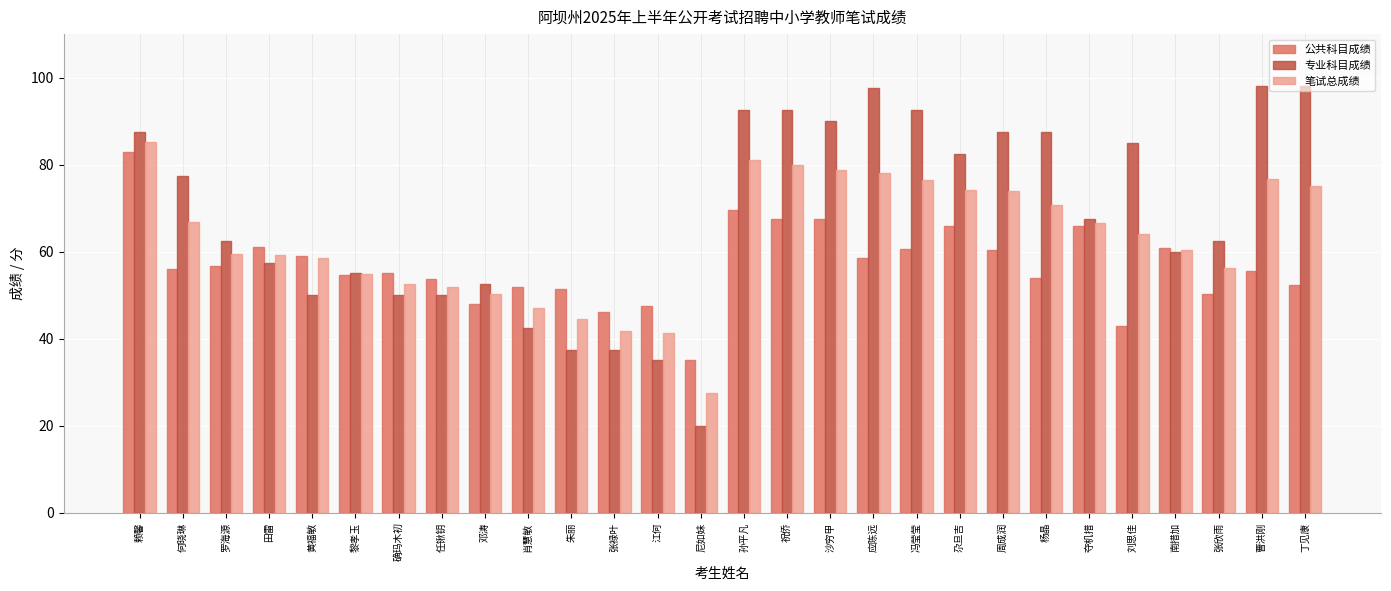

What is the sum of all 专业科目成绩 values?

1908.5